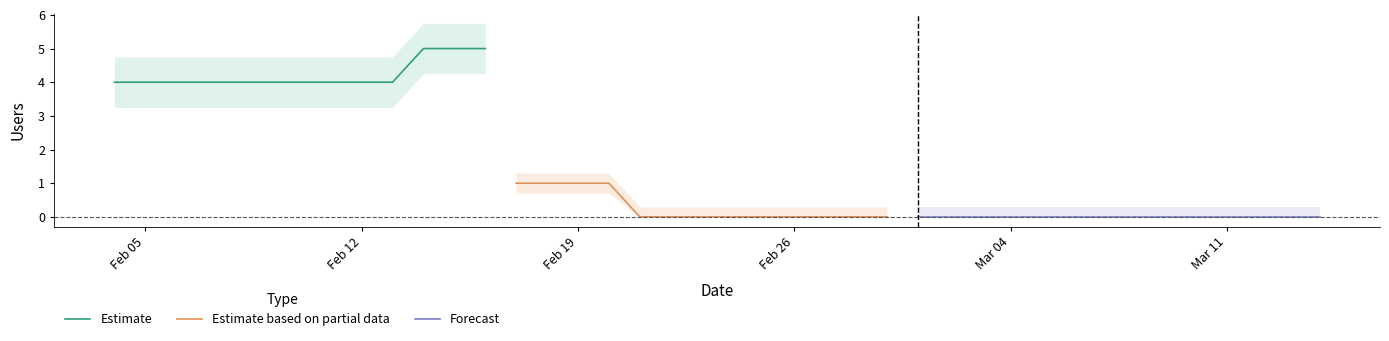

What is the lowest value of the Estimate series?

4